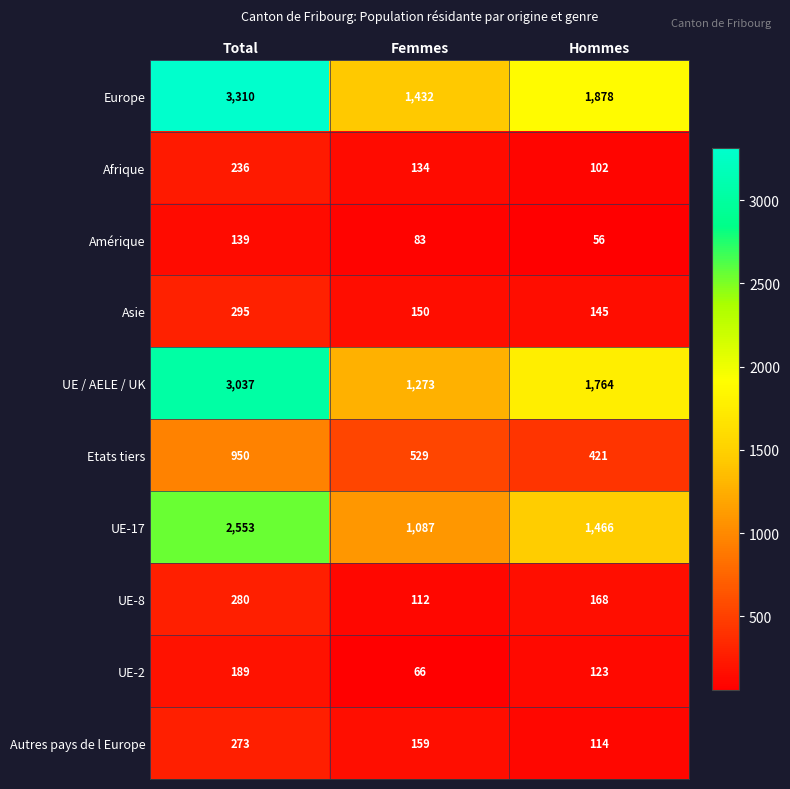

True or false: Etats tiers has a value of 519 at Total.

False